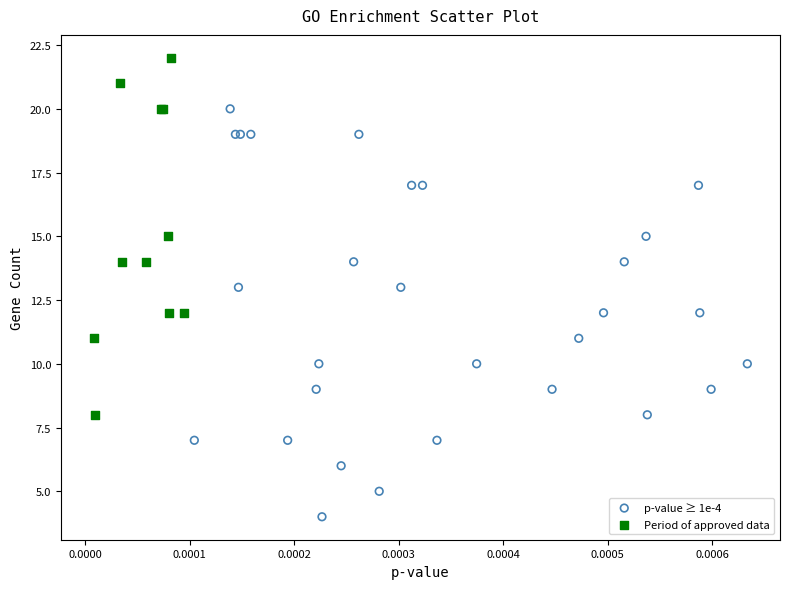

Which series reaches the minimum Y coordinate?

p-value ≥ 1e-4